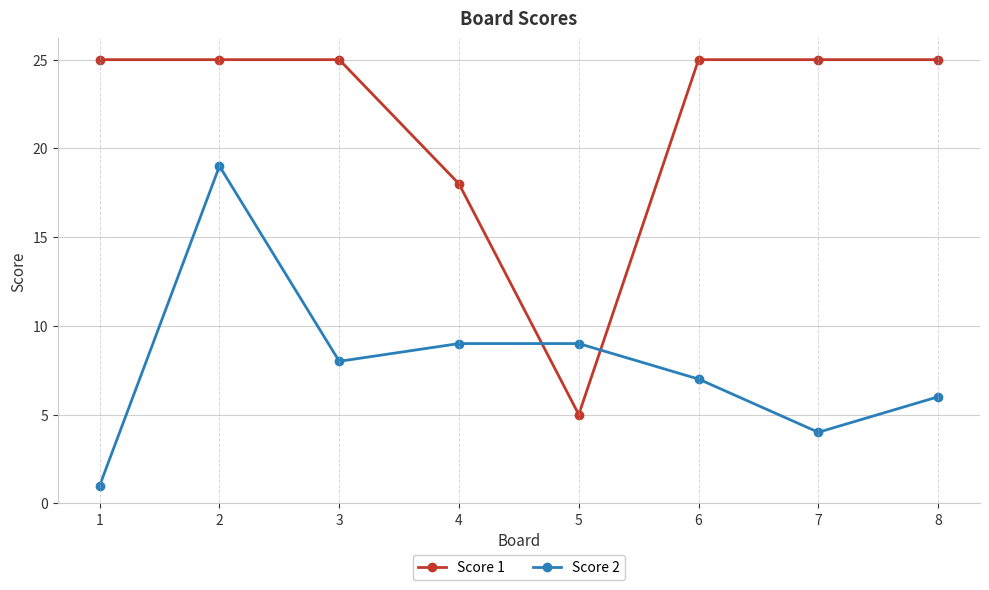

How many series are shown in this chart?

2